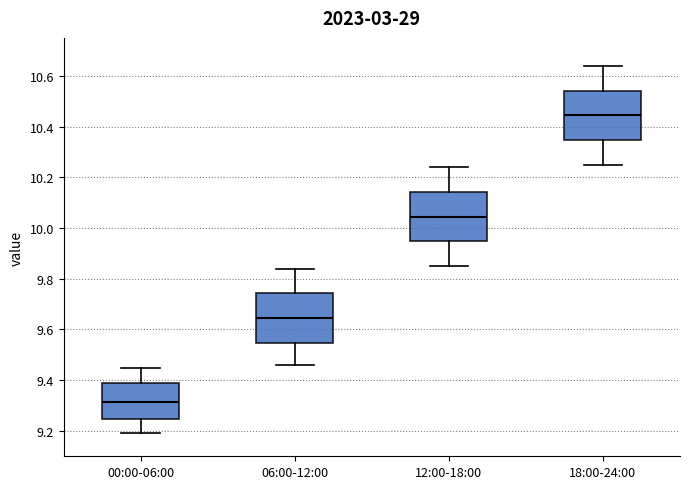

Reading left to right, transcribe this box plot: for each box, give where its median line is, the range the box spans, and where its two whiskers end, as read against the y-axis. The values are not printed on the chart, so give them approximately, as read against the axis.

00:00-06:00: median 9.32, box 9.24 to 9.40, whiskers 9.20 to 9.46
06:00-12:00: median 9.64, box 9.54 to 9.74, whiskers 9.46 to 9.84
12:00-18:00: median 10.04, box 9.94 to 10.14, whiskers 9.86 to 10.24
18:00-24:00: median 10.44, box 10.34 to 10.54, whiskers 10.26 to 10.64